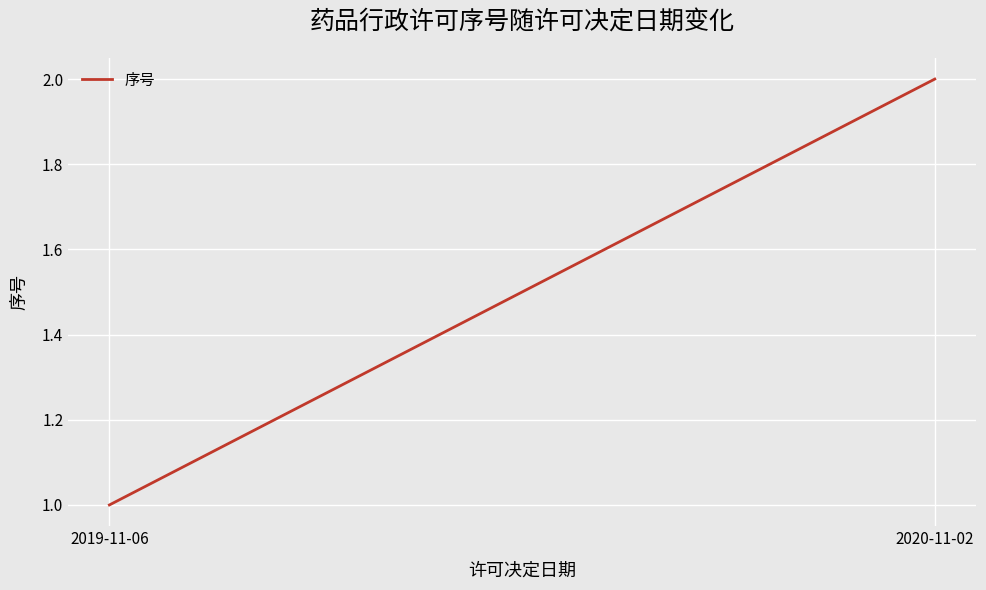

The value at 2019-11-06 is 2. True or false?

False